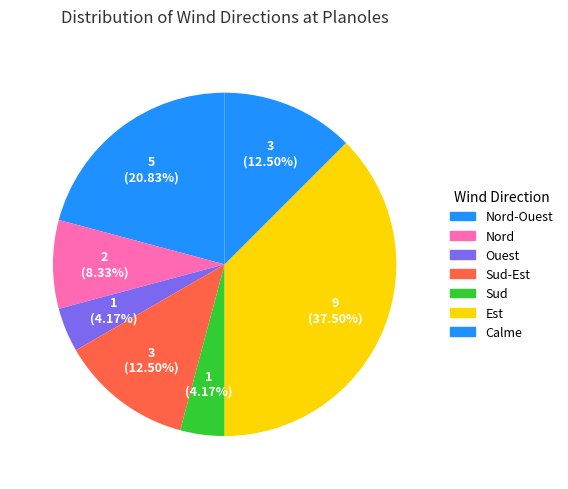

What percentage is the Sud slice, to the nearest percent?

4%